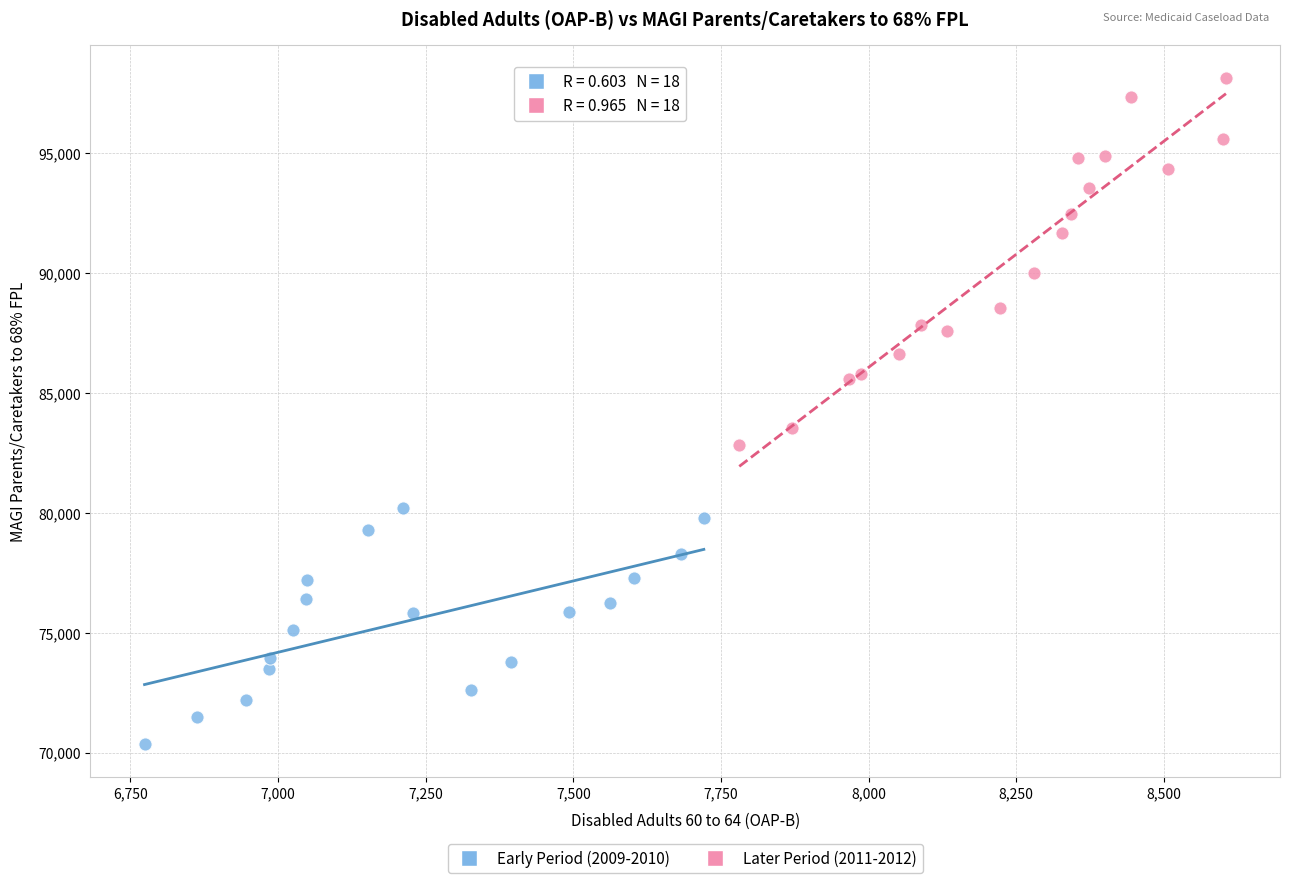

Which series has the widest spread of Y values?

Later Period (2011-2012)